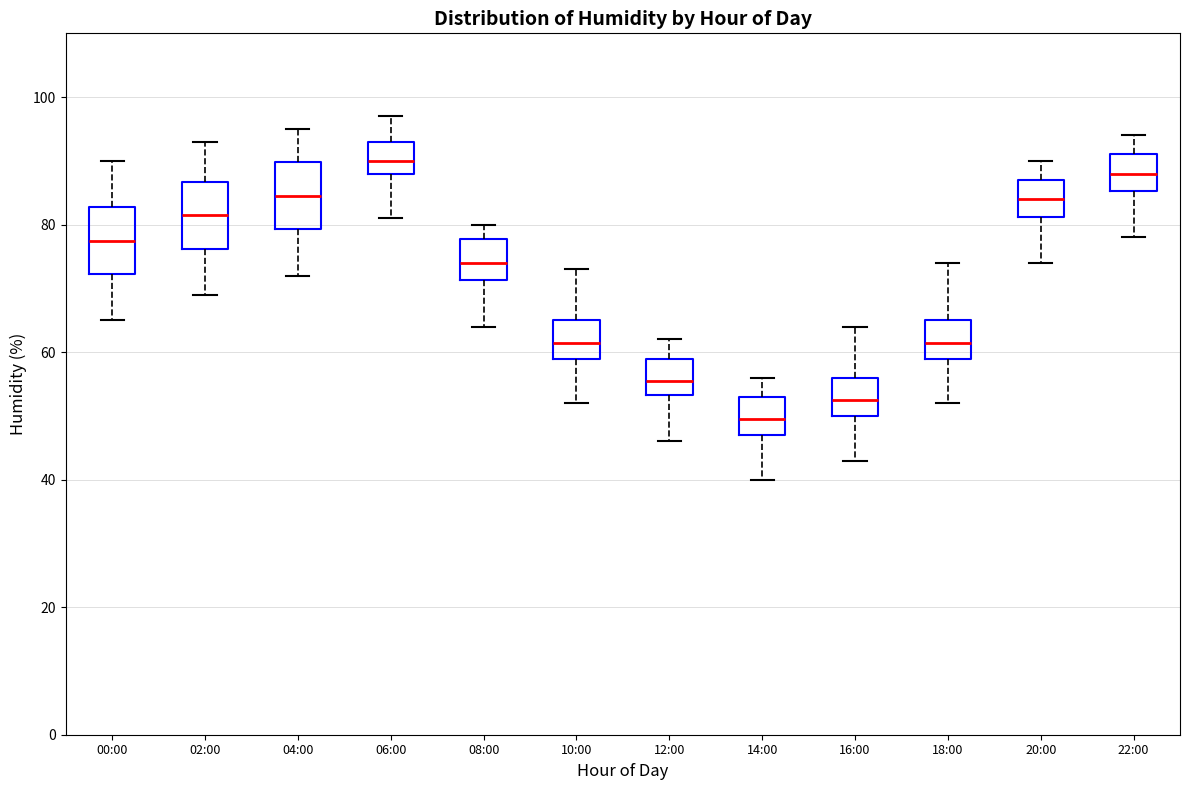

Which box has the lowest median line?

14:00